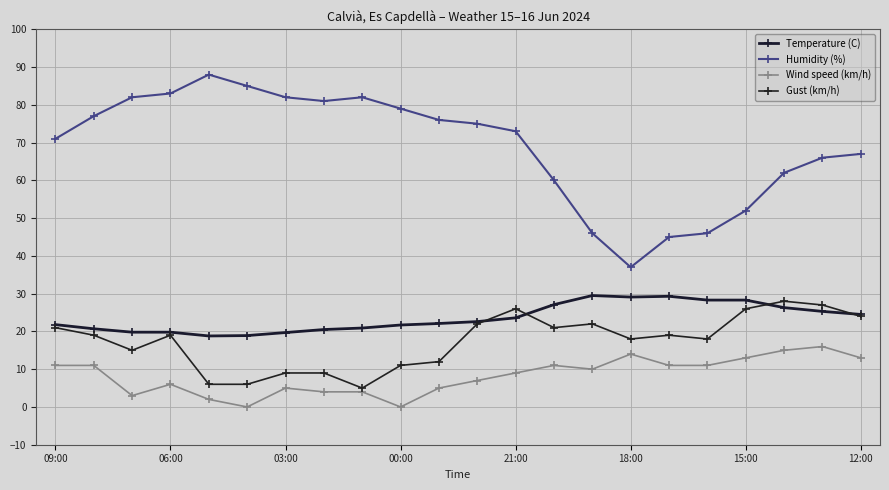

True or false: Wind speed (km/h) and Gust (km/h) intersect in this chart.

False